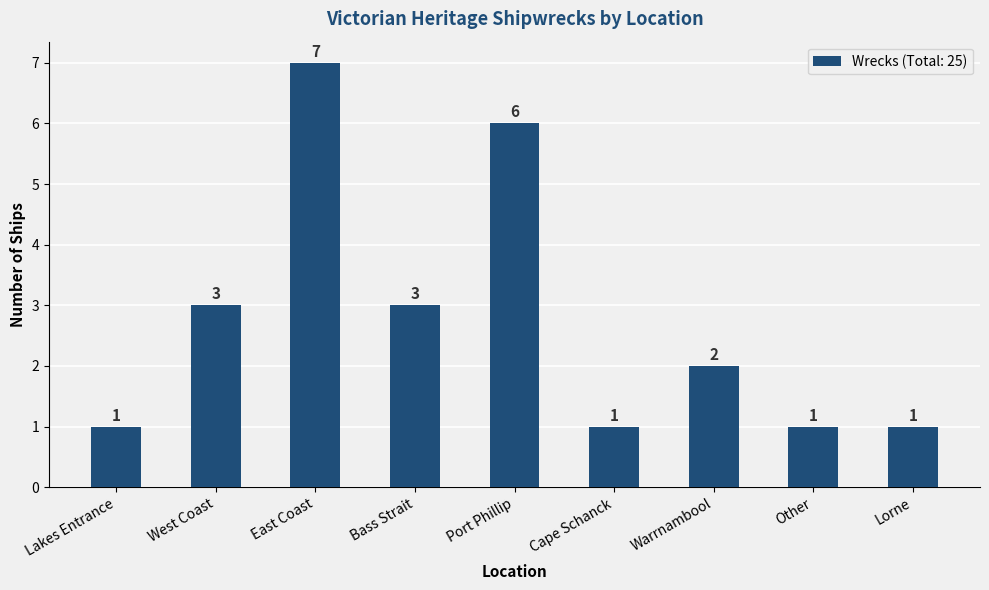

At which category does the chart reach its peak across all series?

East Coast